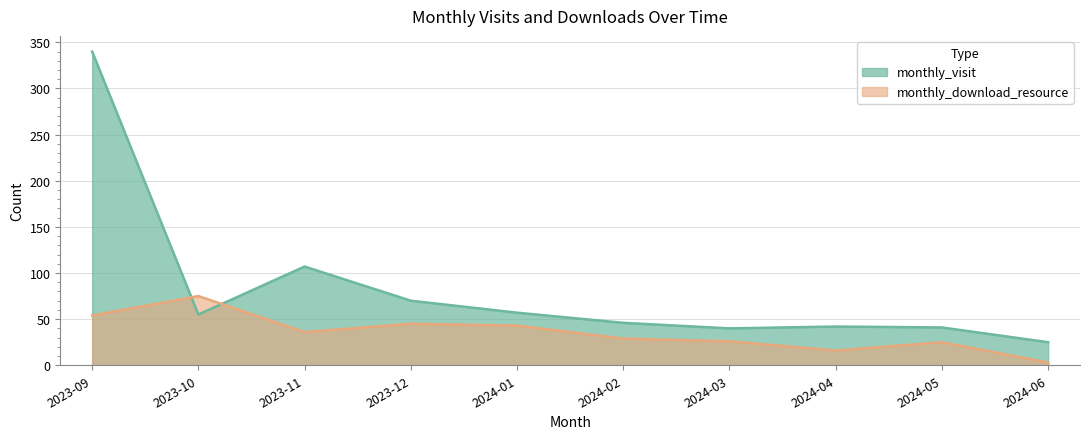

Which series changed the most between 2023-09 and 2024-03?

monthly_visit